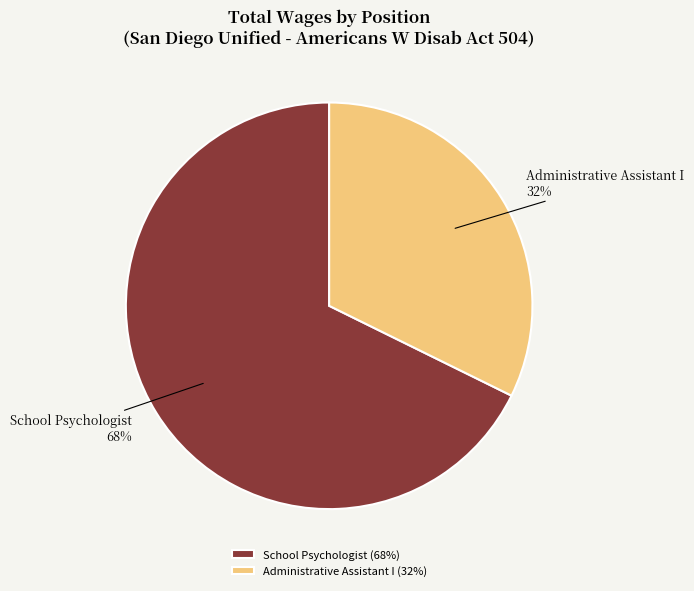

Combined, do Administrative Assistant I and School Psychologist account for over 50%?

Yes